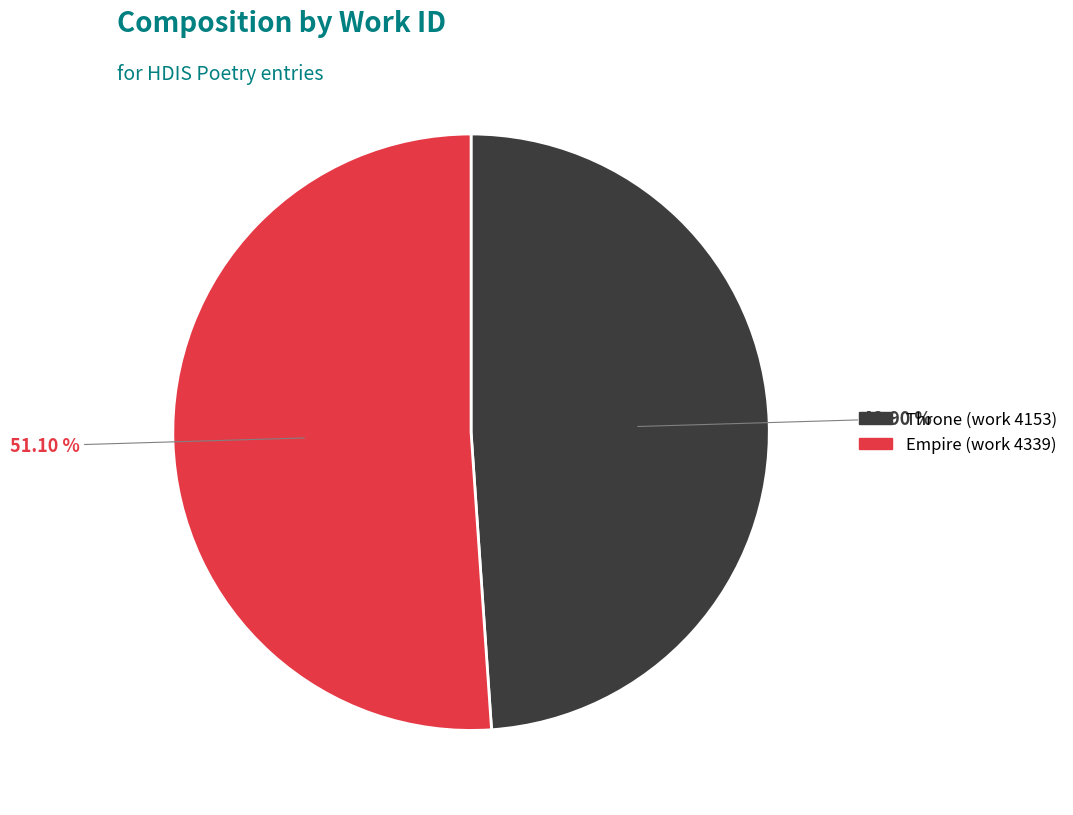

To the nearest percent, what is the average slice percentage?

50%